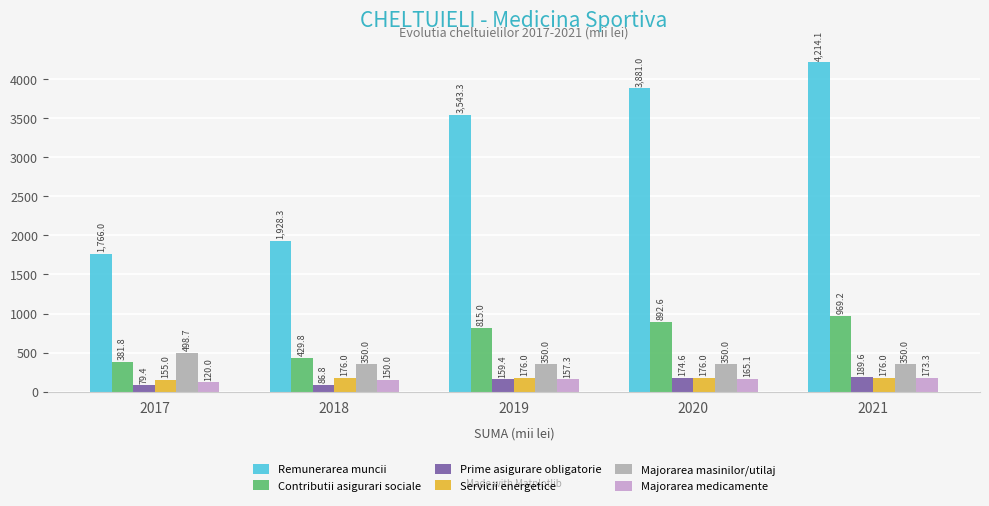

What is the smallest value displayed?

79.4